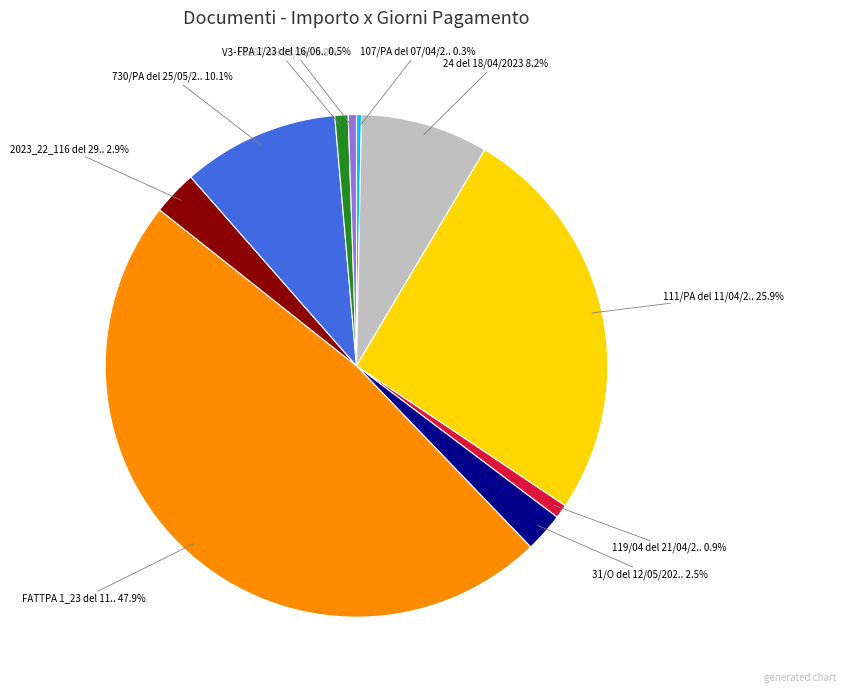

To the nearest percent, what is the difference between the largest and smallest slice percentages?

48%